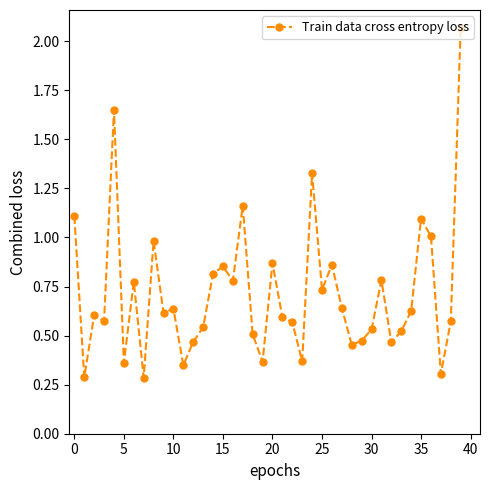

What is the difference between the maximum and minimum values?

1.8